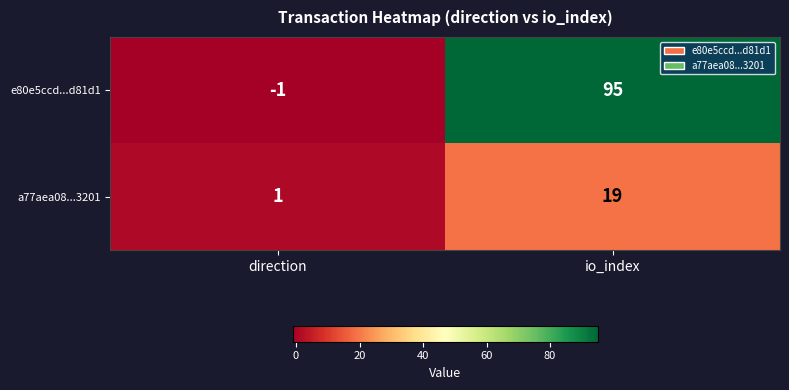

Reading left to right, transcribe all the data shown in this chart.

e80e5ccd...d81d1: -1	95
a77aea08...3201: 1	19